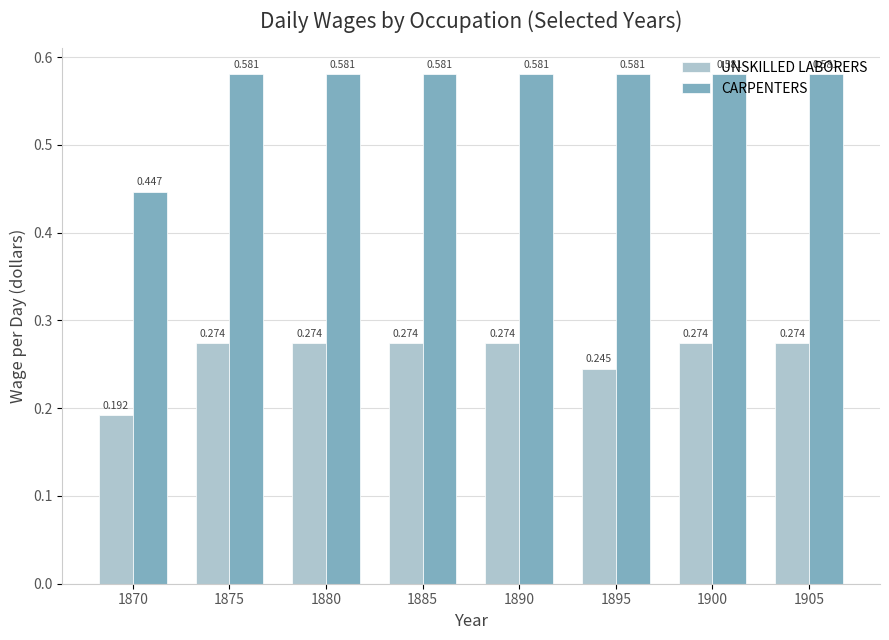

Is the value of CARPENTERS at 1875 greater than the value of UNSKILLED LABORERS at 1900?

Yes